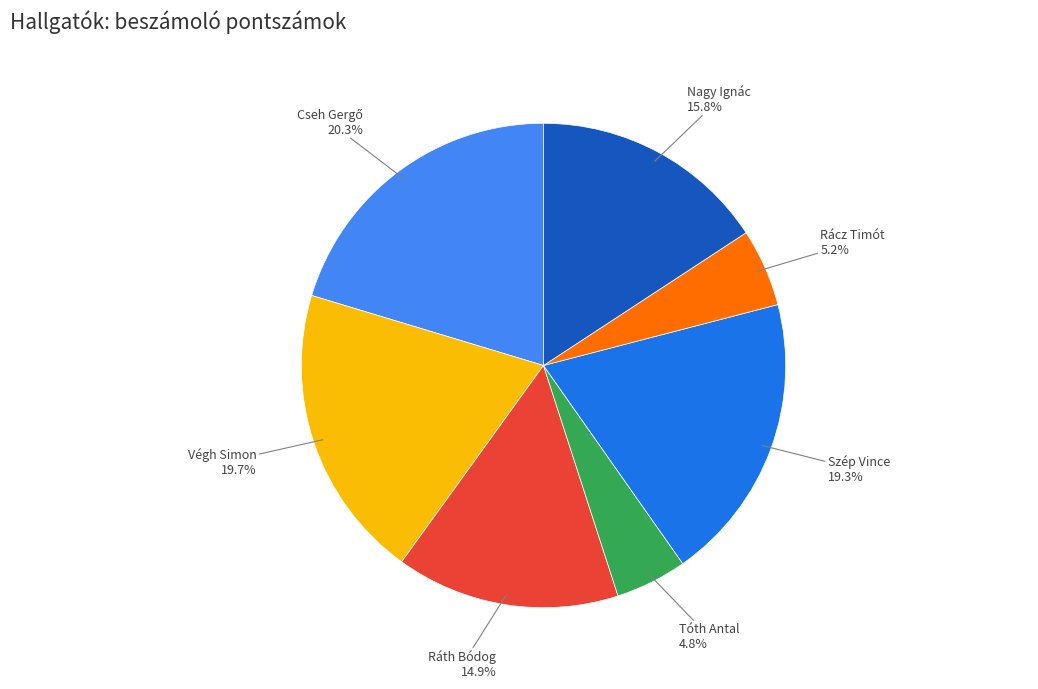

Is there a majority slice in this chart?

No